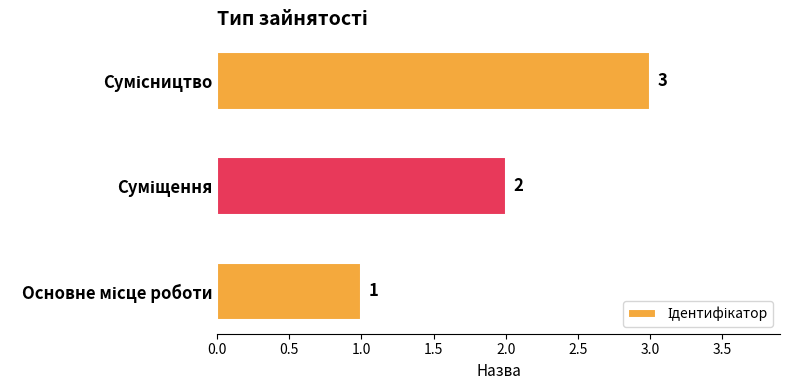

What is the greatest value displayed?

3